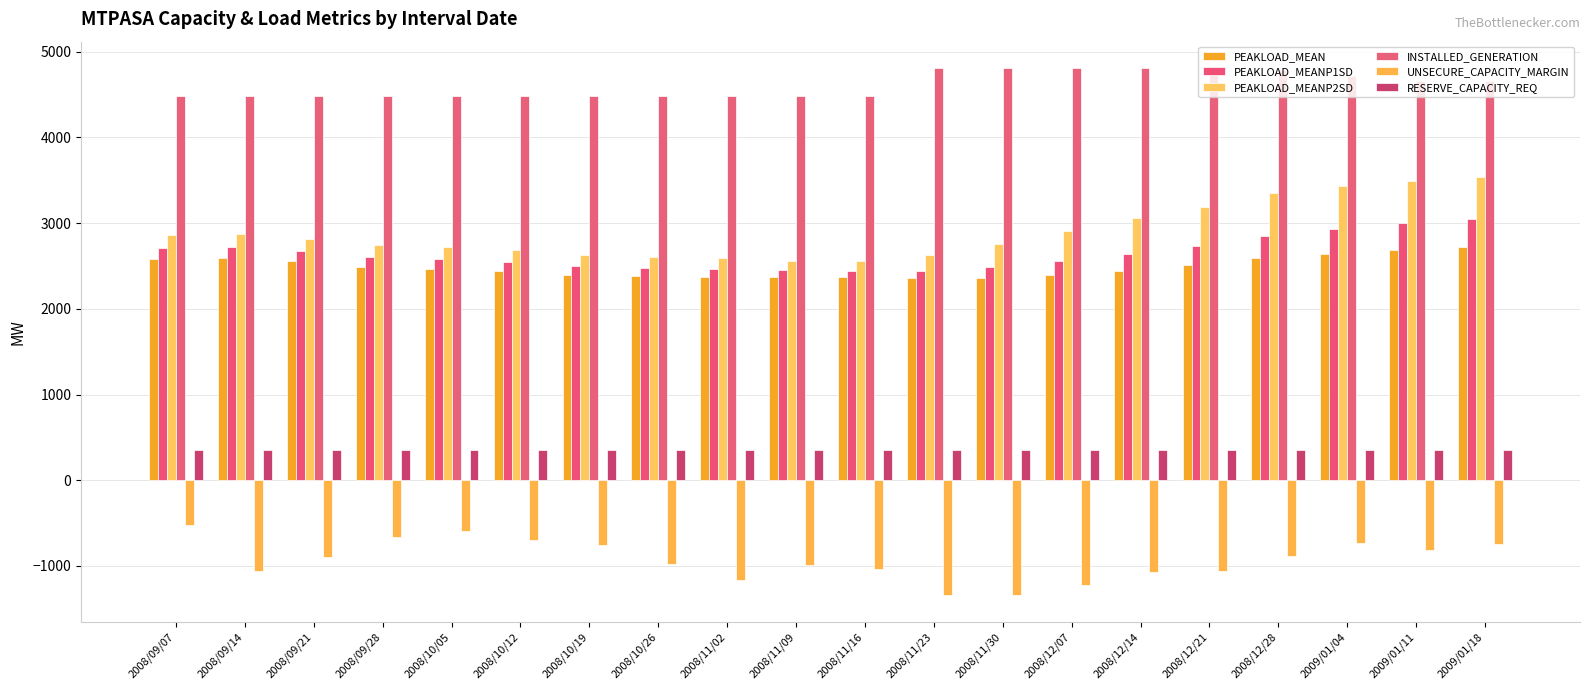

What is the sum of the PEAKLOAD_MEANP2SD values at 2008/11/02 and 2008/12/21?

5779